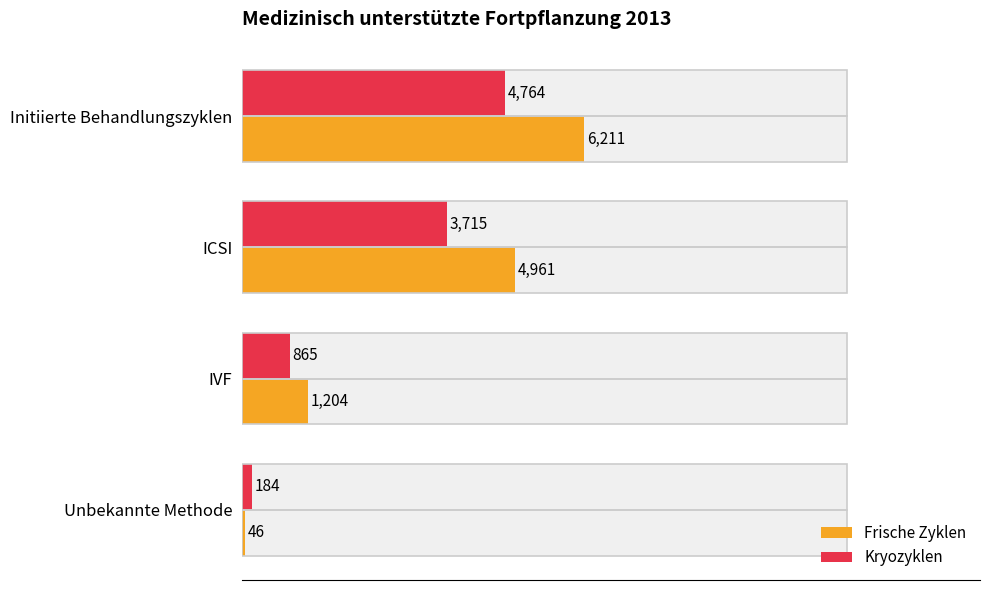

Which series has the largest range (max minus min)?

Frische Zyklen